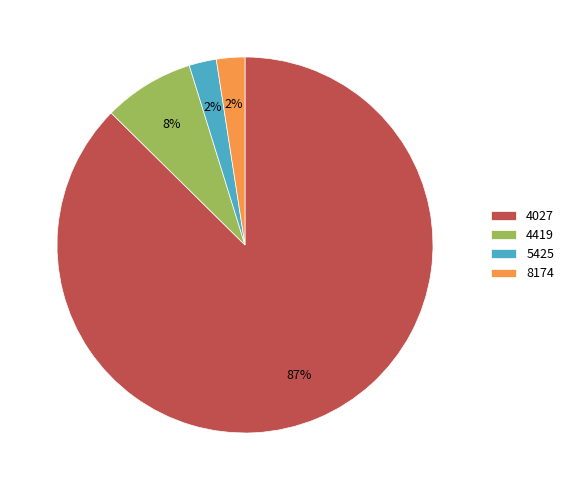

Is the sum of 5425 and 8174 greater than half?

No